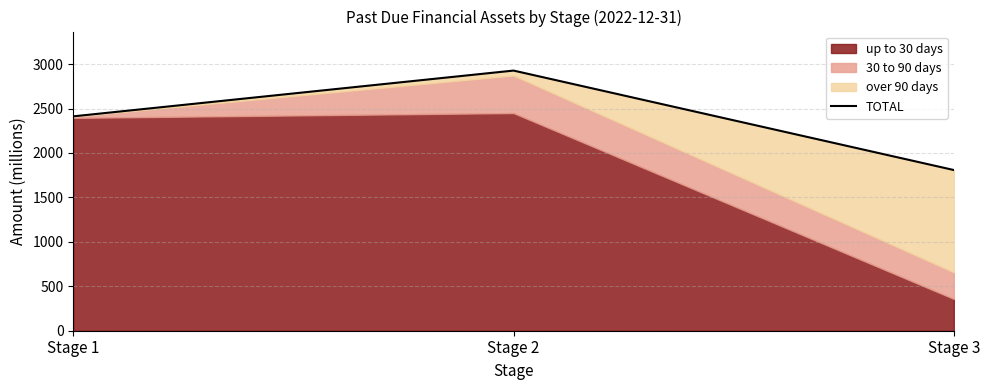

How many lines are shown in the chart?

1